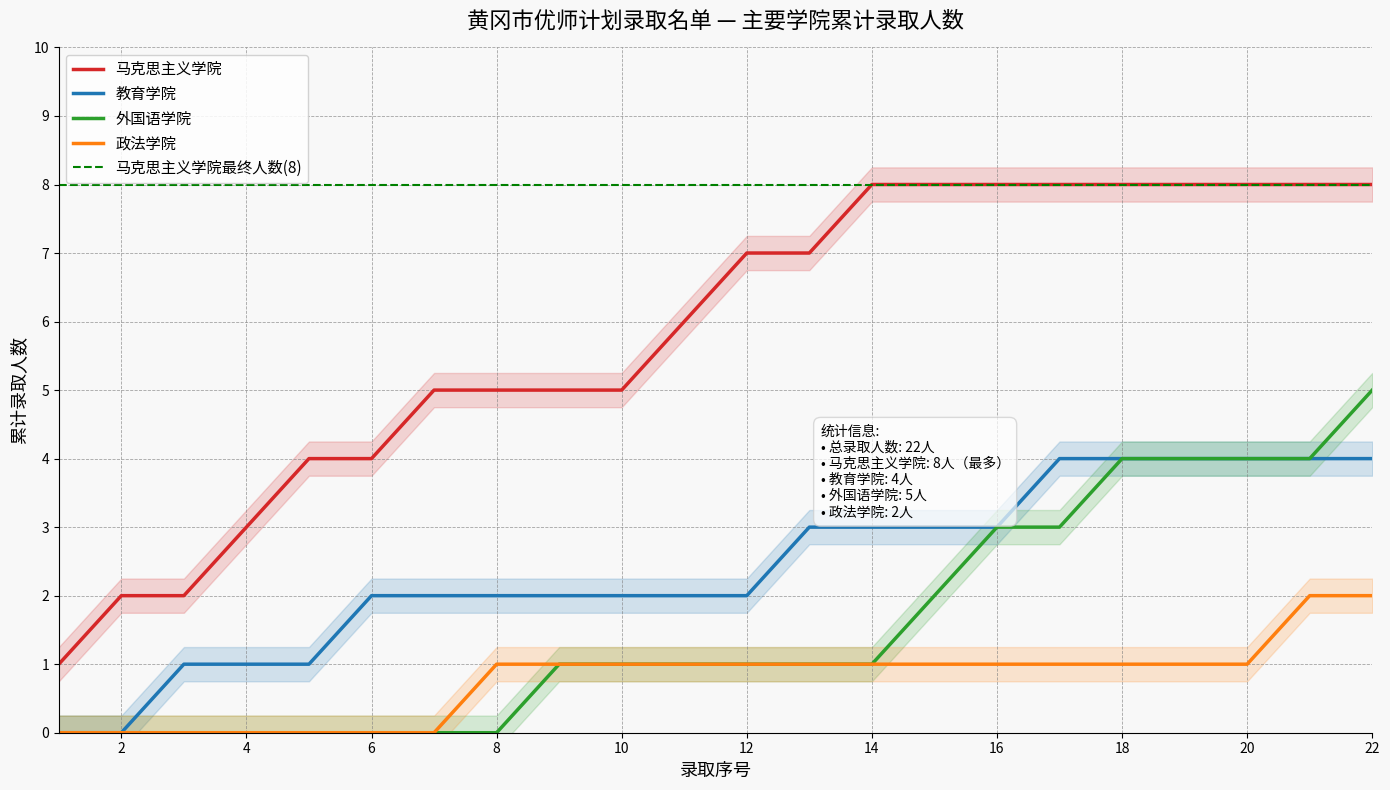

True or false: 外国语学院 and 教育学院 intersect in this chart.

False